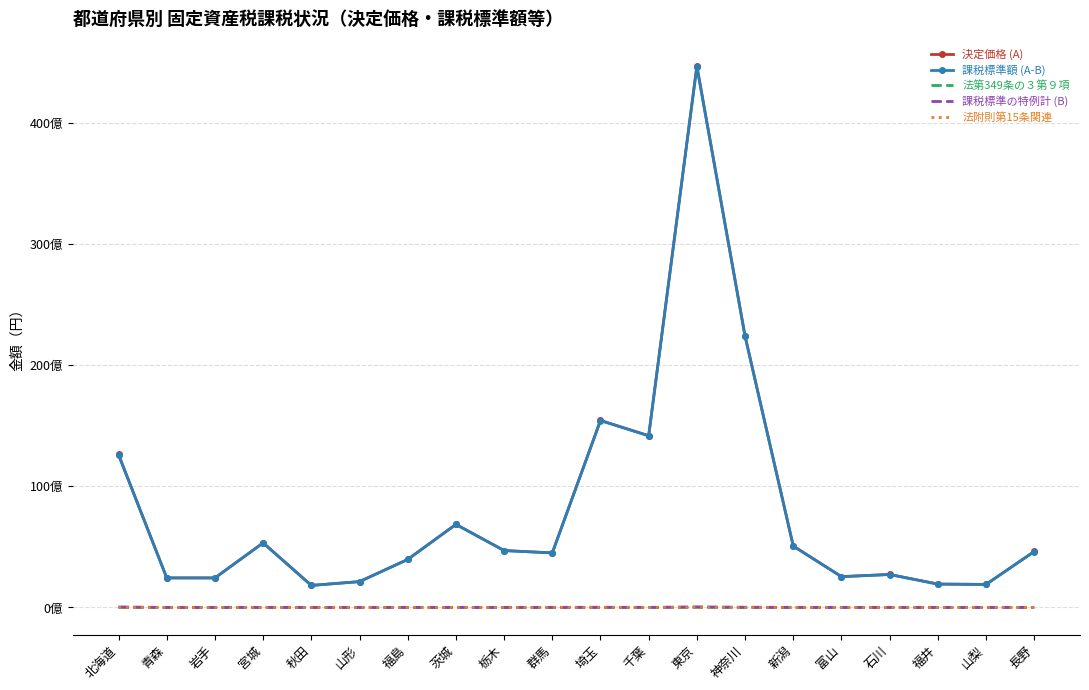

At which label does 決定価格 (A) first exceed 4629003515?

北海道